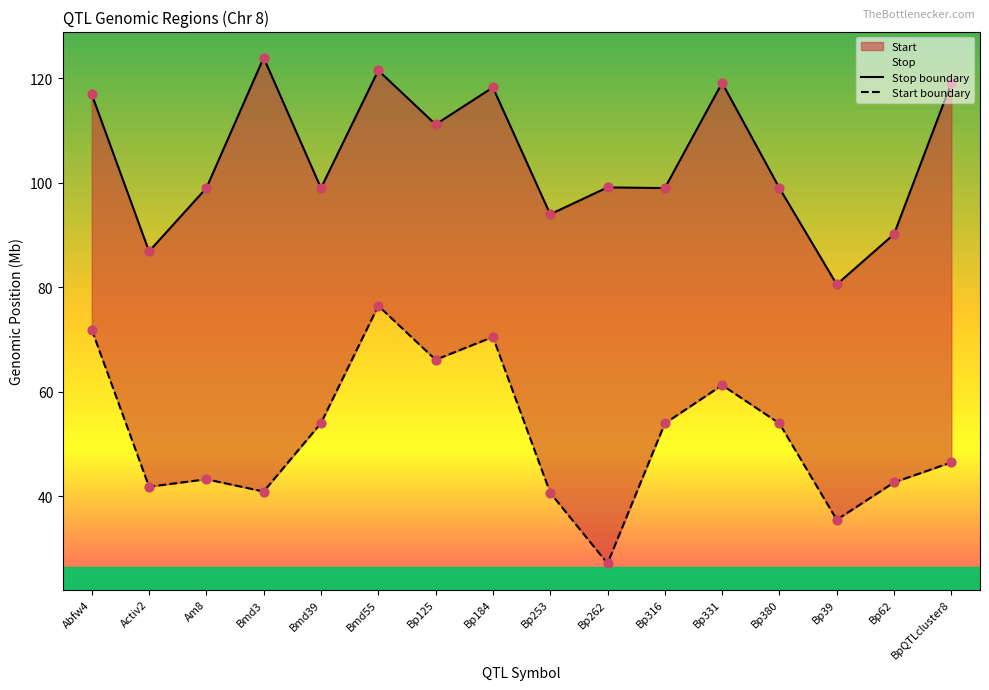

At how many categories does at least one series exceed 47?

16